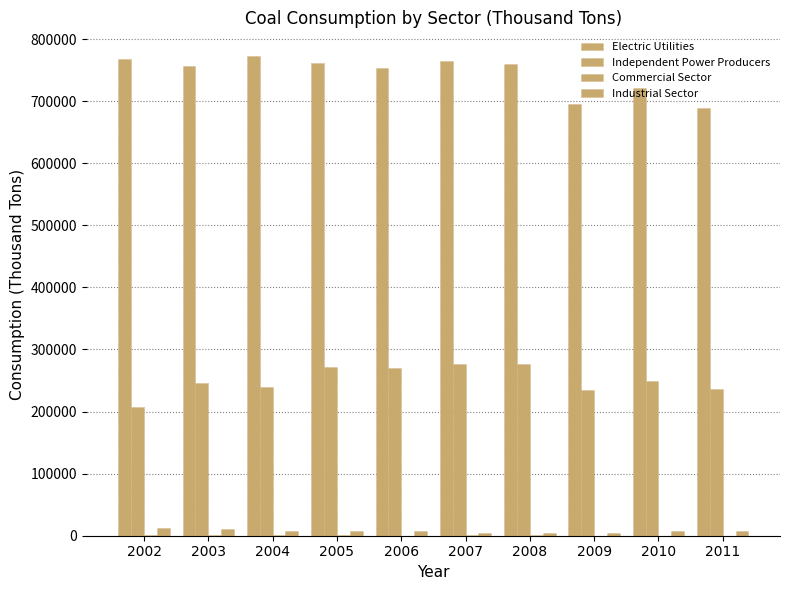

Are the bars horizontal?

No